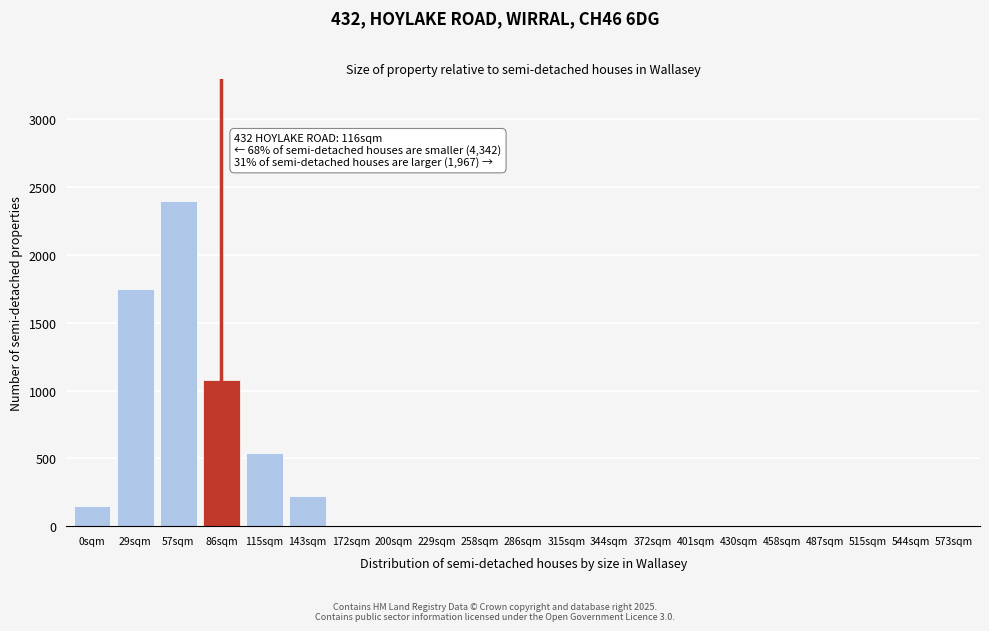

Reading right to left, list all the values displayed in this chart.

573sqm=0	544sqm=0	515sqm=0	487sqm=0	458sqm=0	430sqm=0	401sqm=0	372sqm=0	344sqm=0	315sqm=0	286sqm=0	258sqm=0	229sqm=0	200sqm=0	172sqm=0	143sqm=220	115sqm=540	86sqm=1080	57sqm=2400	29sqm=1750	0sqm=150